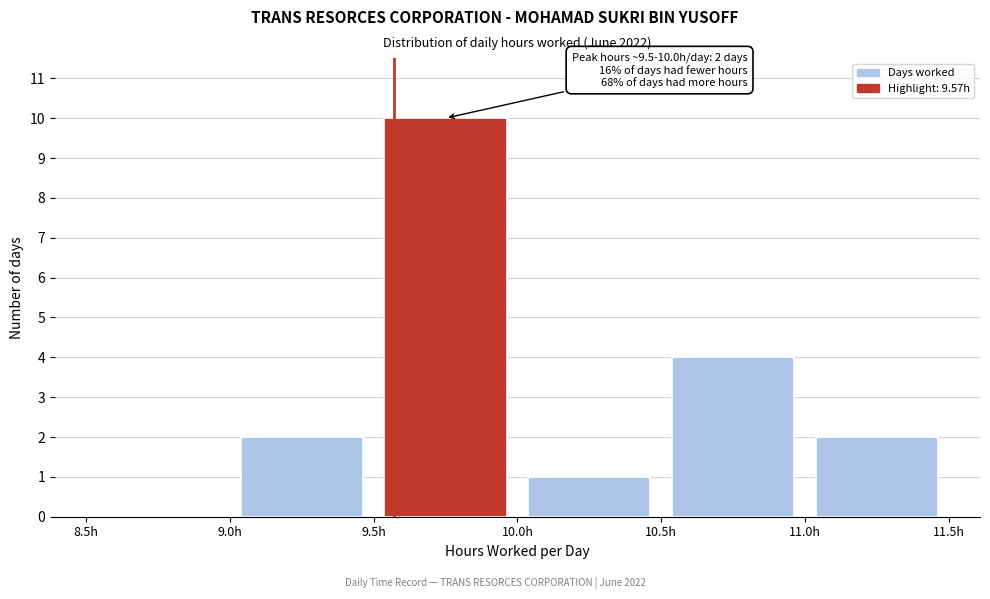

Which range on the x-axis has the tallest bar?

9.5 to 10.0